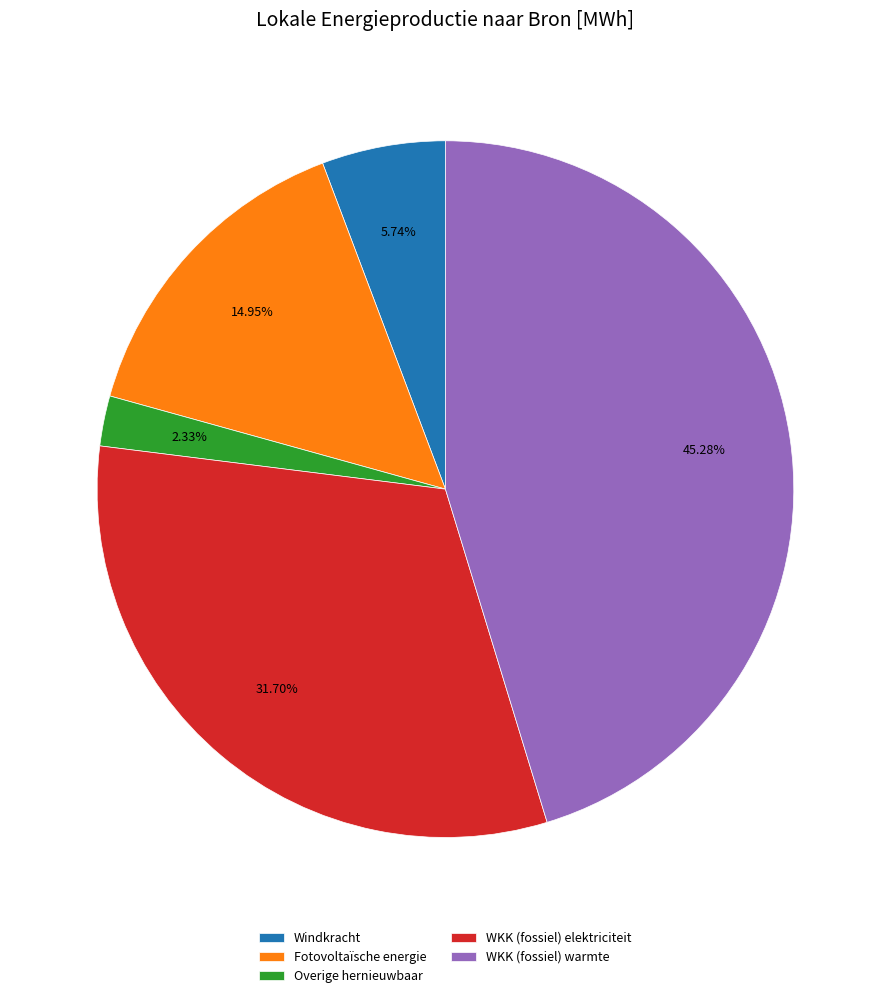

Is the sum of Fotovoltaïsche energie and WKK (fossiel) warmte greater than half?

Yes